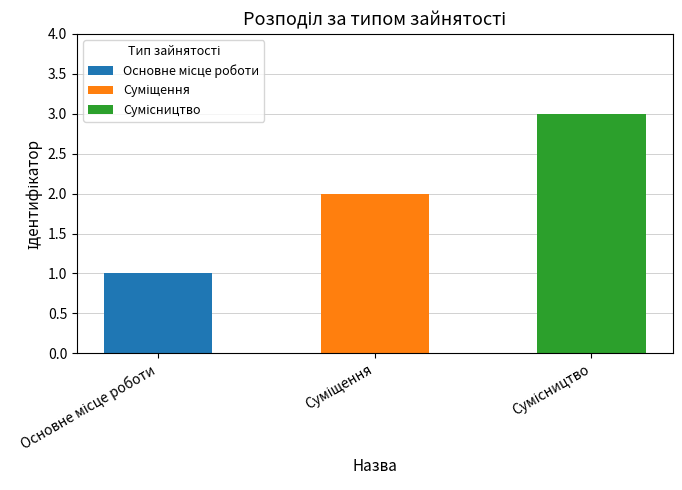

What is the label of the 2nd bar from the right?

Суміщення